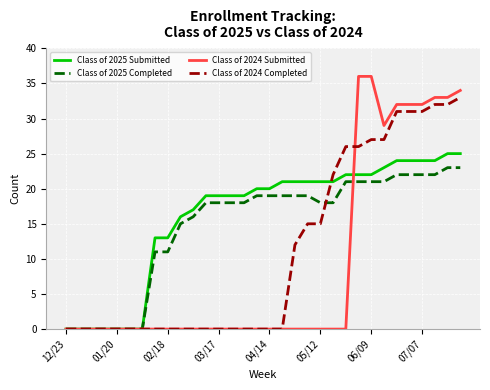

List the series in order of their peak value, lowest first.

Class of 2025 Completed, Class of 2025 Submitted, Class of 2024 Completed, Class of 2024 Submitted